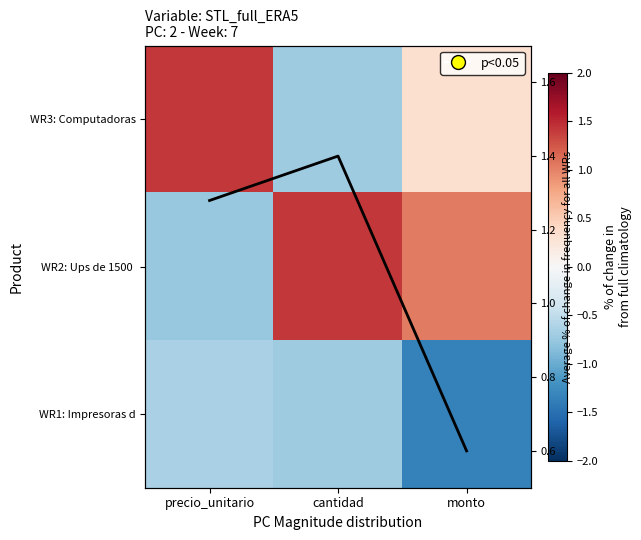

What is the difference between the maximum and second lowest values in the Average % of change in frequency for all WRs series?

0.1